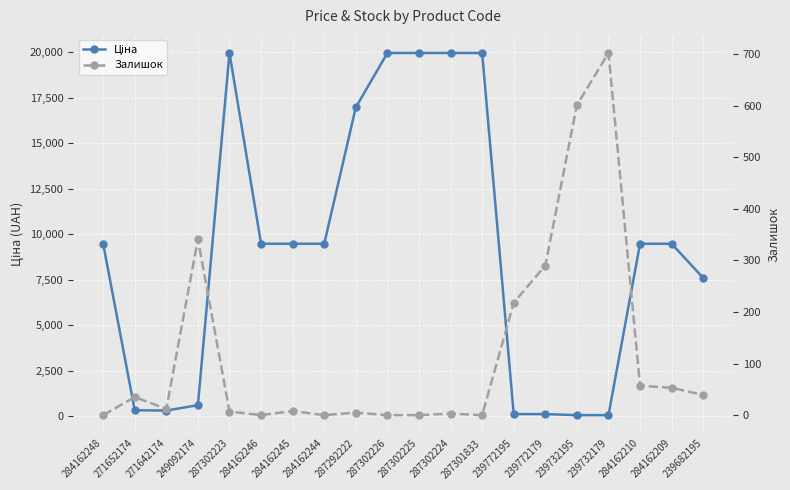

What is the difference between the Залишок values at 249092174 and 284162245?

333.0